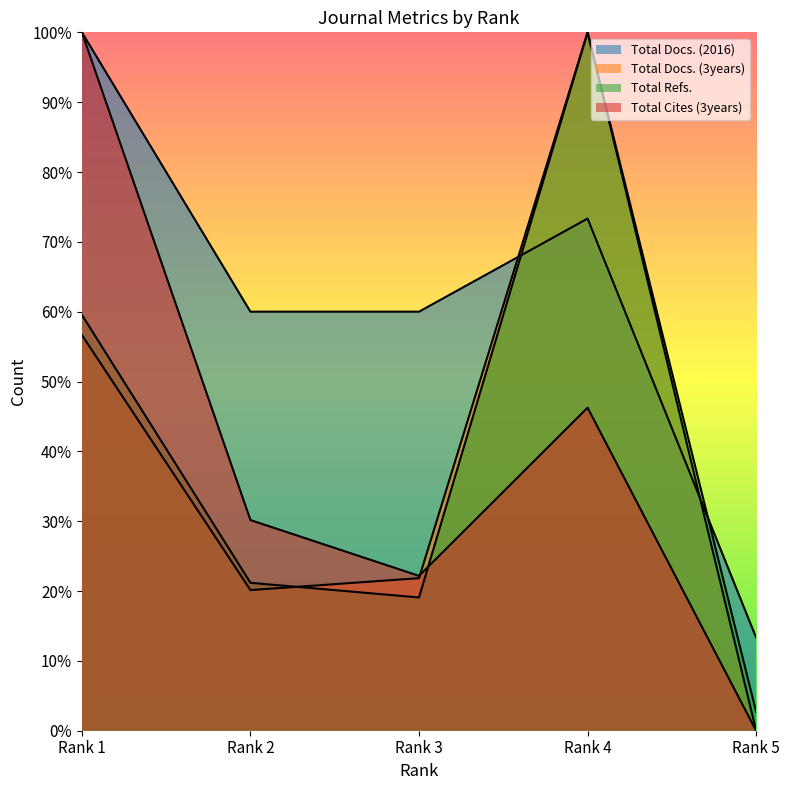

Which category has the highest value in the Total Docs. (3years) series?

Rank 4